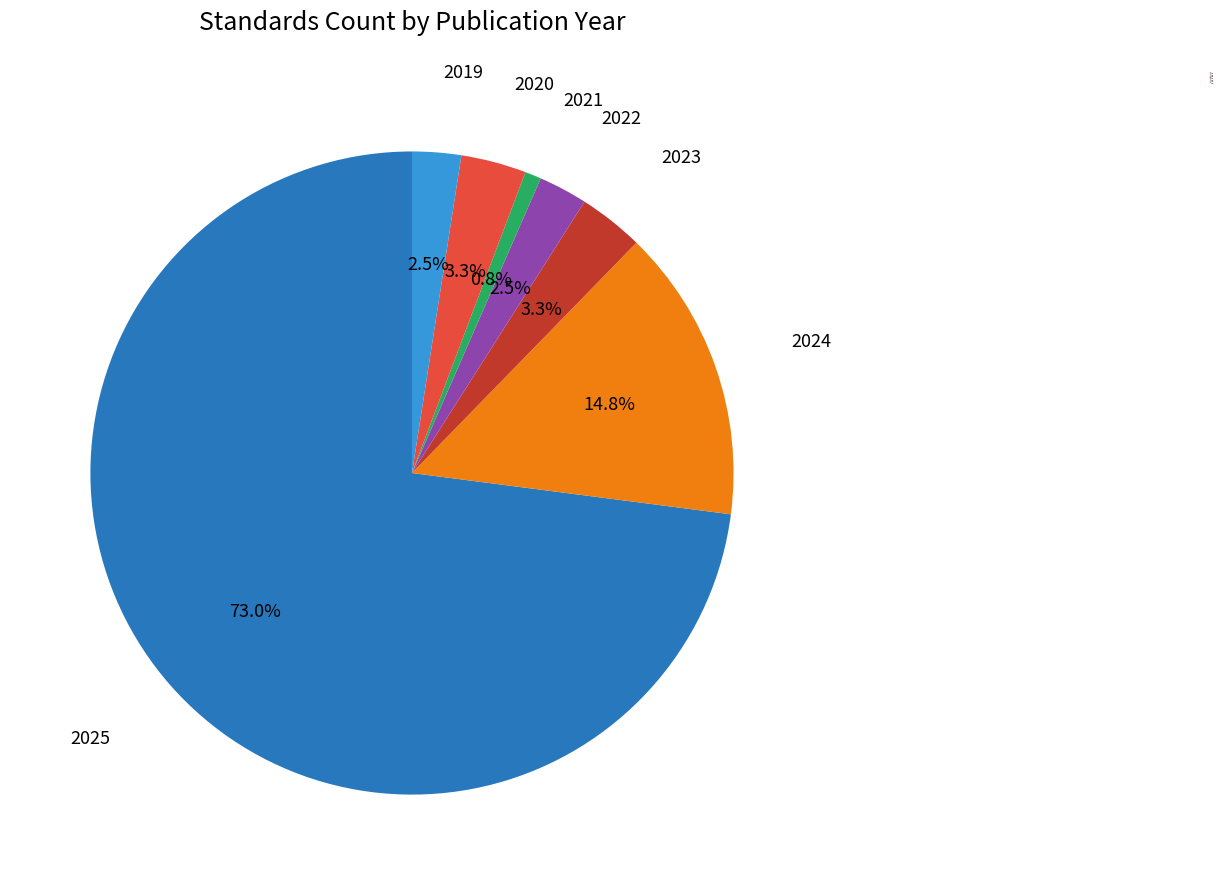

Combined, do 2019 and 2021 account for over 50%?

No